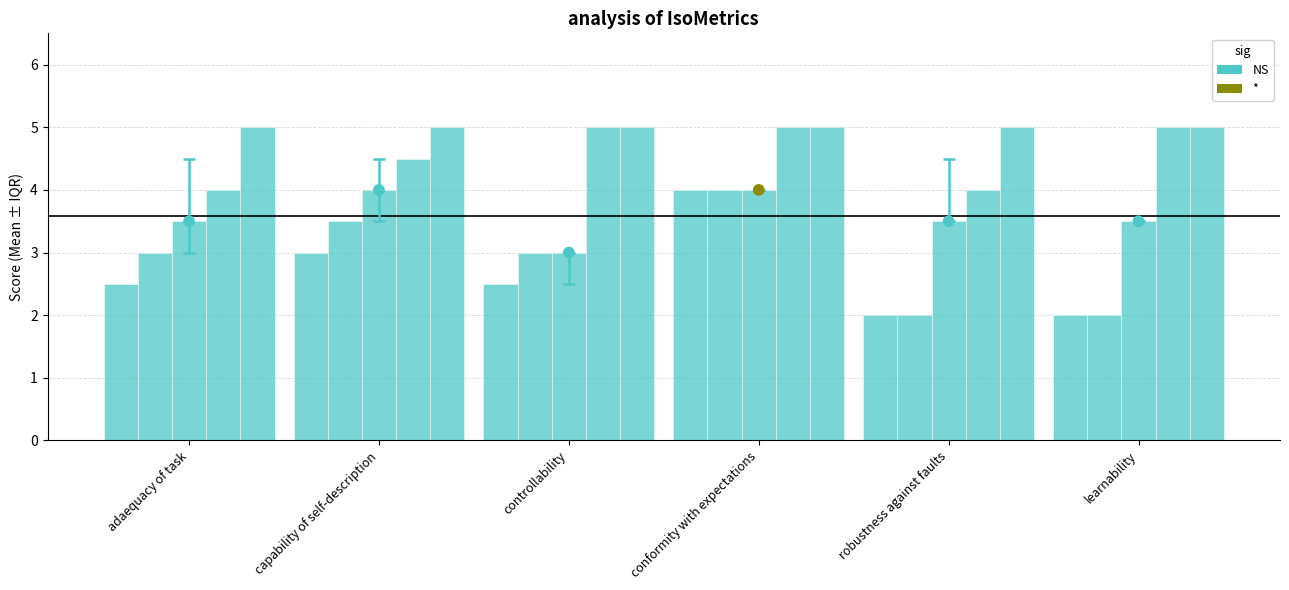

What is the total value across all series at adaequacy of task?

18.0